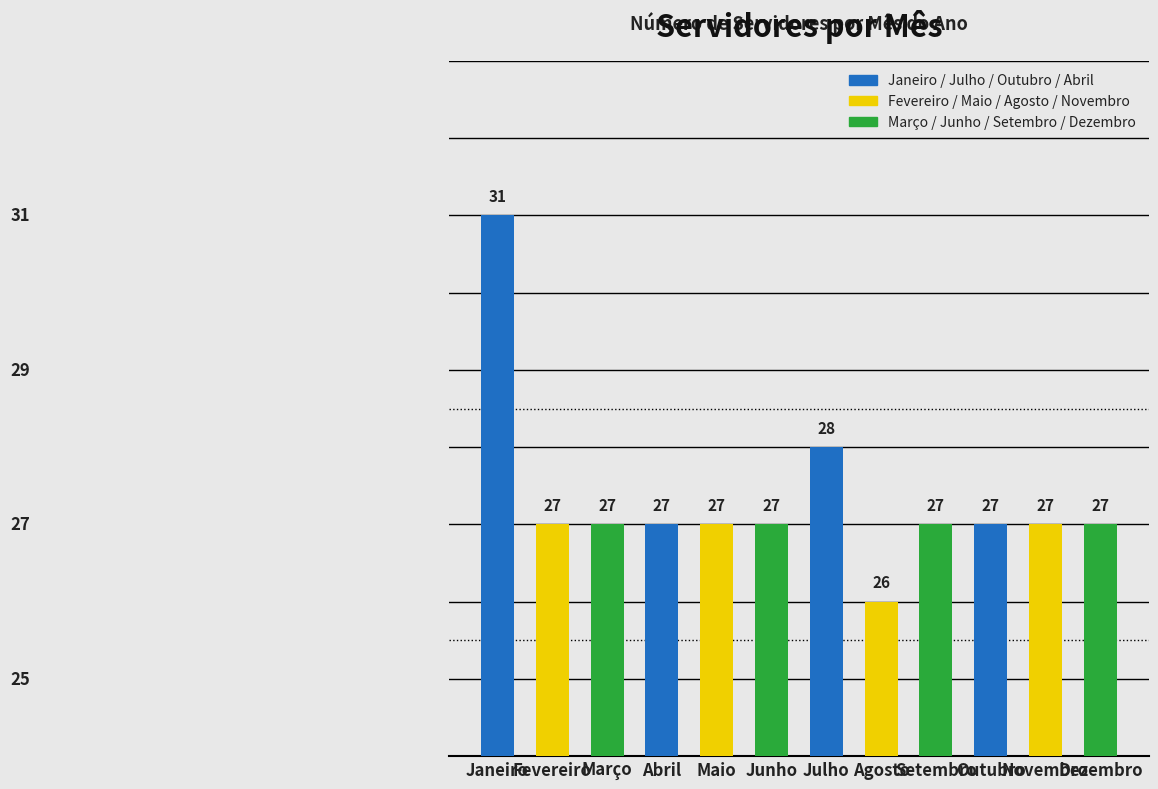

What is the value of the 1st bar from the left?

31